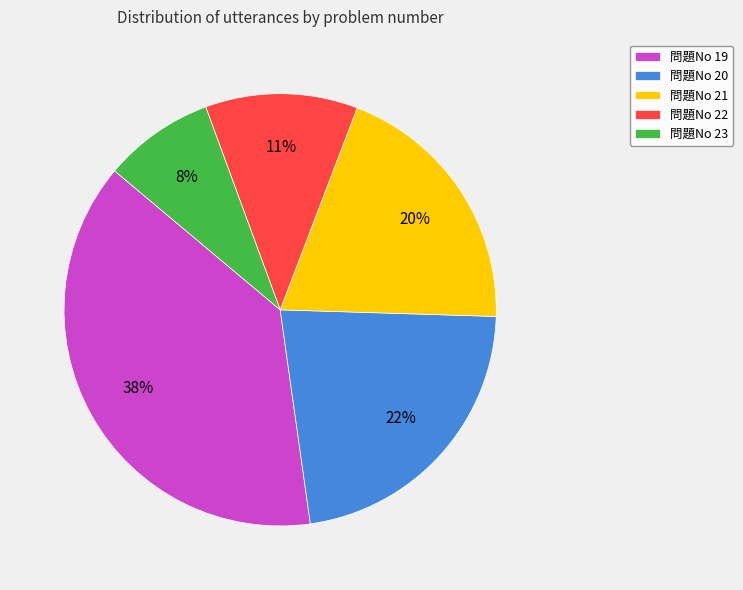

Combined, do 問題No 23 and 問題No 21 account for over 50%?

No